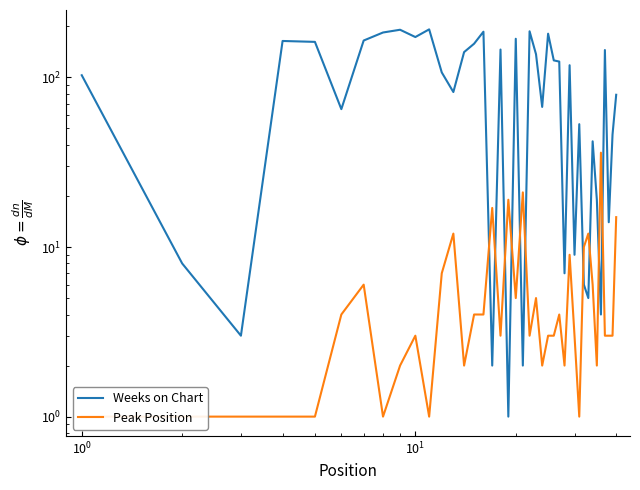

What are all the series names shown in the legend?

Weeks on Chart, Peak Position